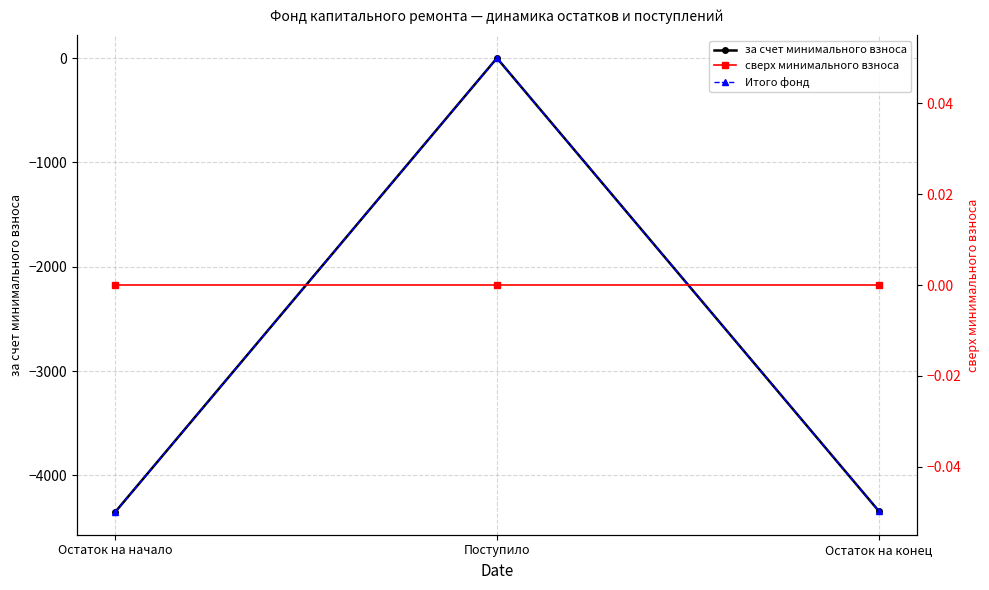

Which series has the largest total across all categories?

сверх минимального взноса